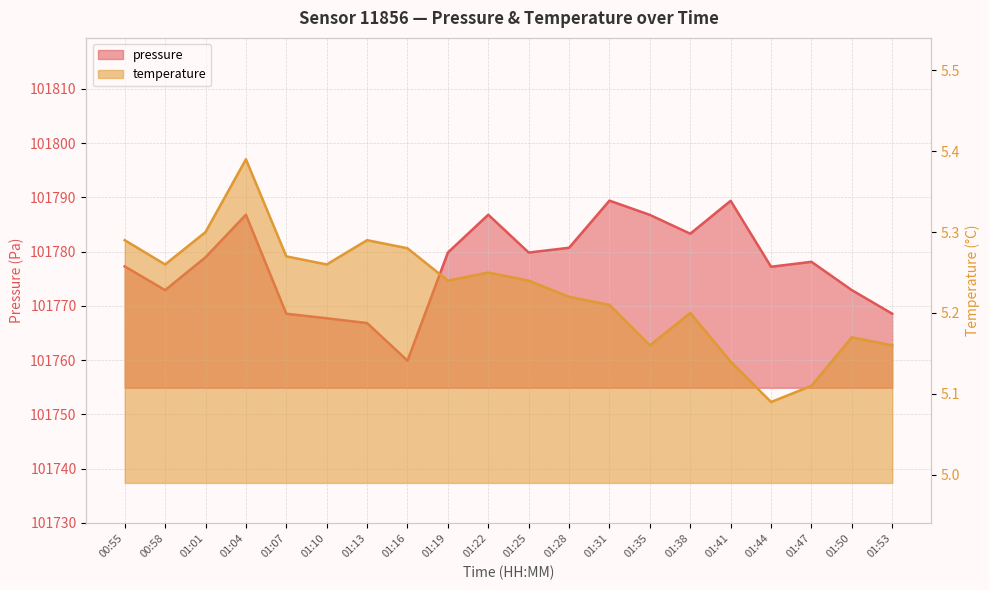

Count the number of categories in the chart.

20